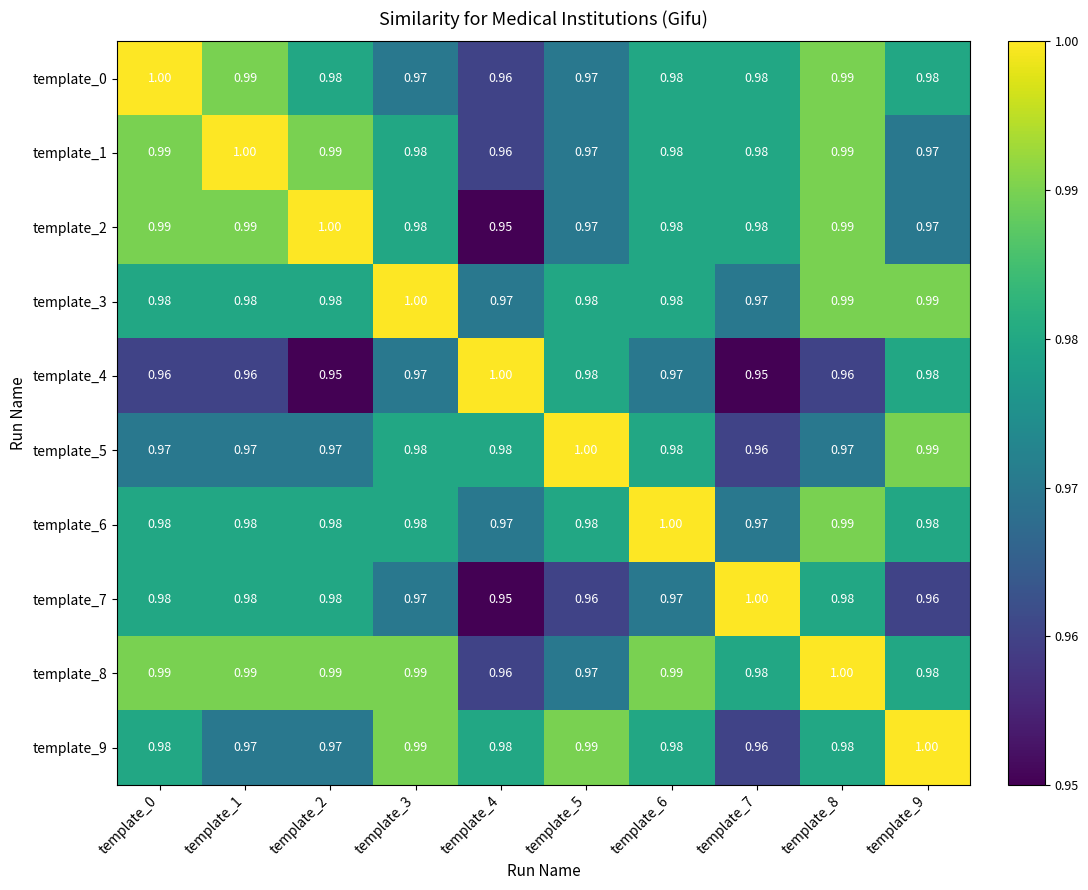

Is the value of template_4 at template_9 greater than the value of template_0 at template_1?

No